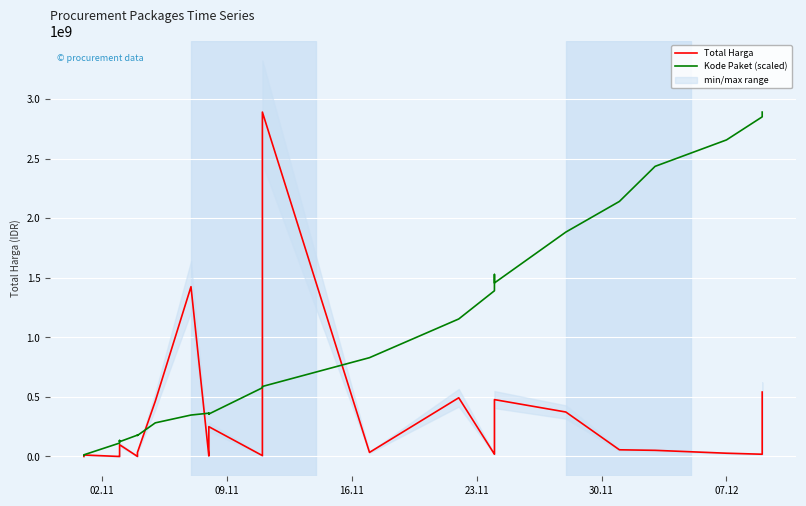

After their last crossing, which series has the higher values: Kode Paket (scaled) or Total Harga?

Kode Paket (scaled)